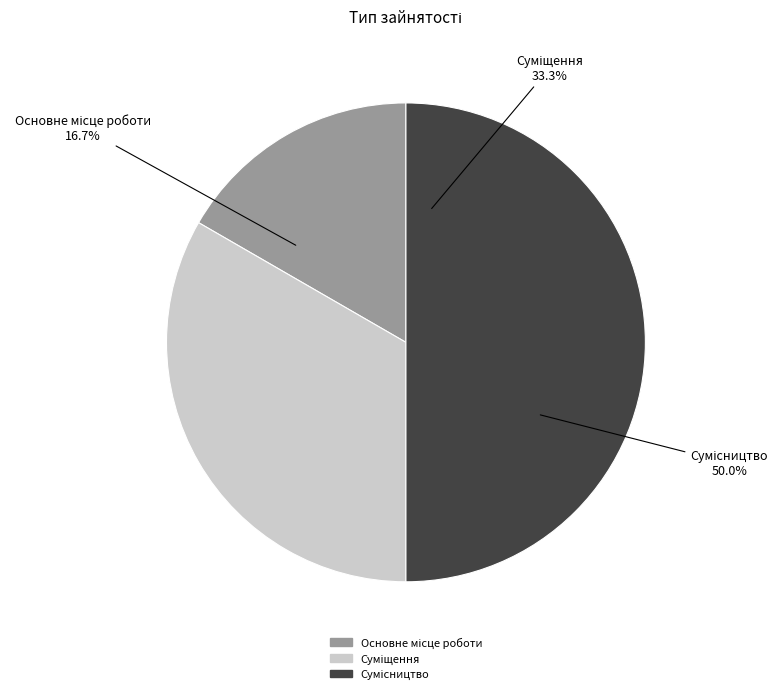

What percentage is the Основне місце роботи slice, to the nearest percent?

17%